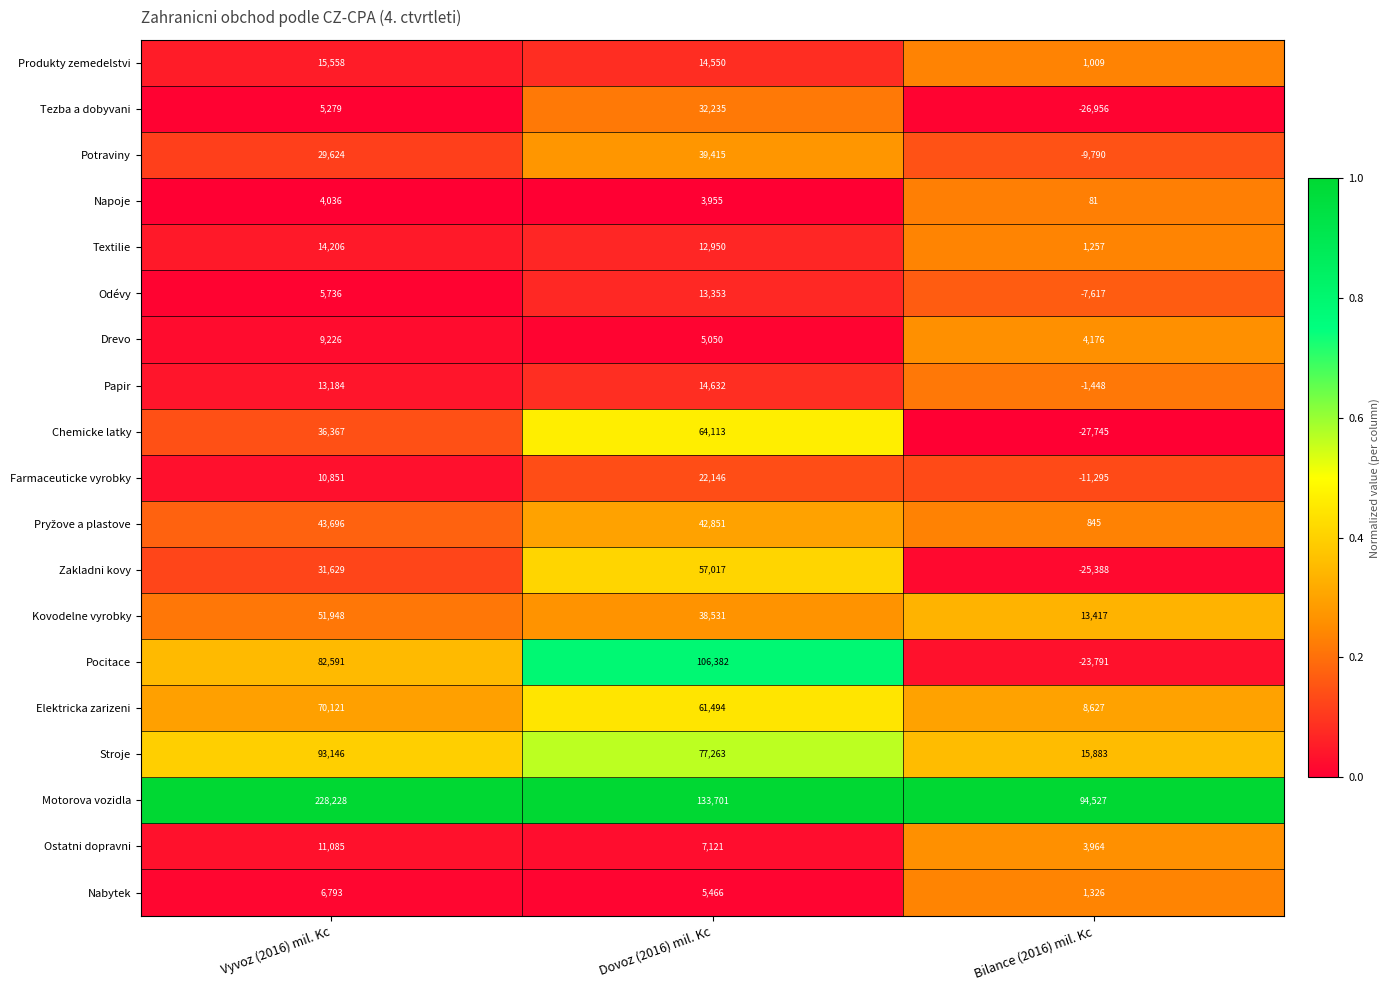

Is it true that Nabytek equals 6793 at Vyvoz (2016) mil. Kc?

True